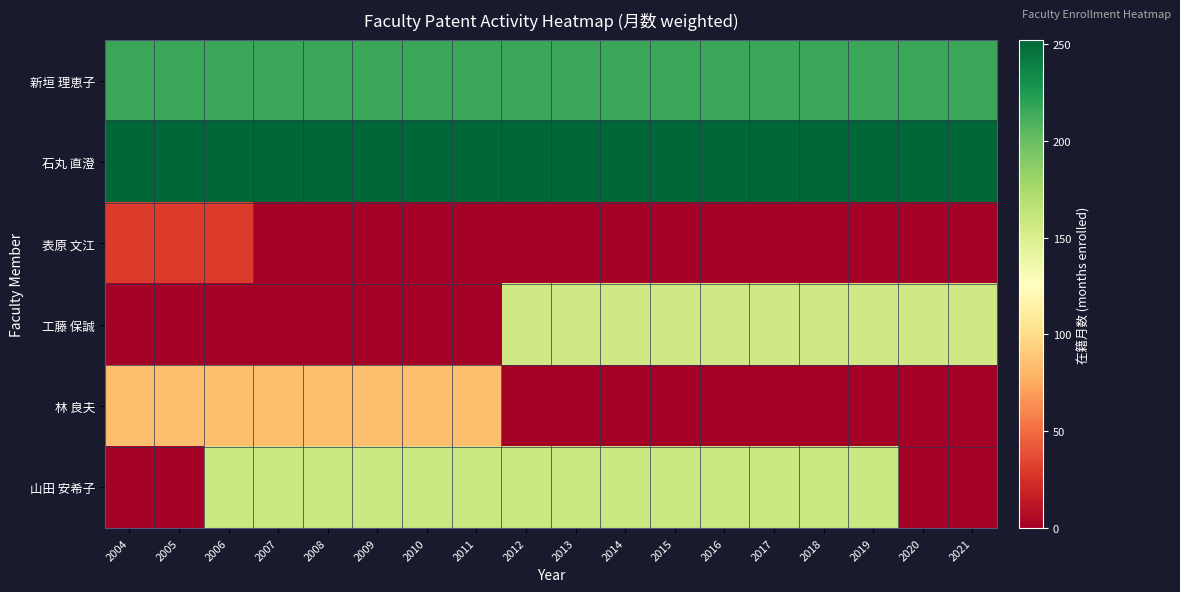

At 2021, list the series in order from smallest to largest.

表原 文江, 林 良夫, 山田 安希子, 工藤 保誠, 新垣 理恵子, 石丸 直澄